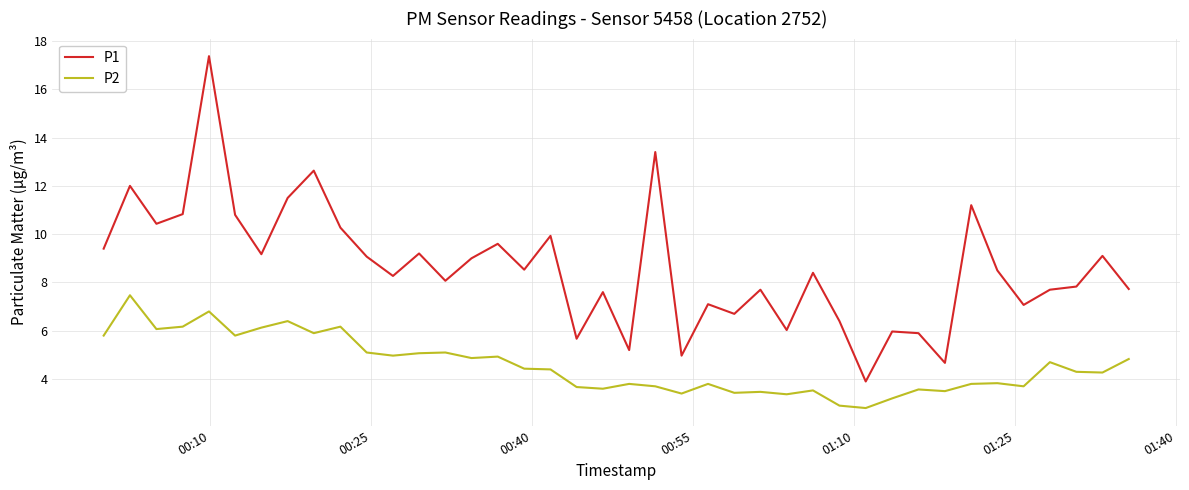

True or false: P1 has more than 1 interior local peaks.

True